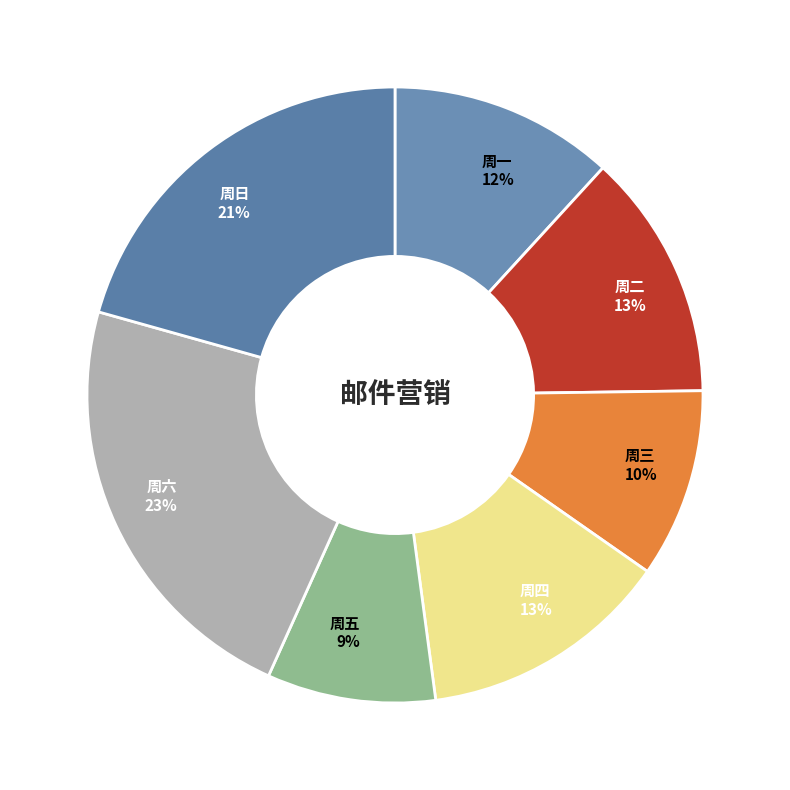

To the nearest percent, what is the combined percentage of 周六 and 周四?

36%